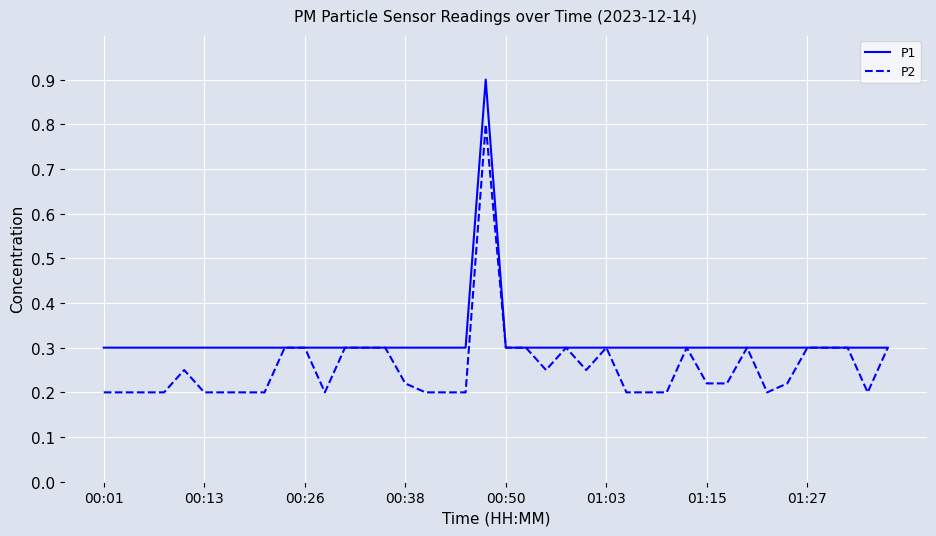

List the series in order of their peak value, lowest first.

P2, P1